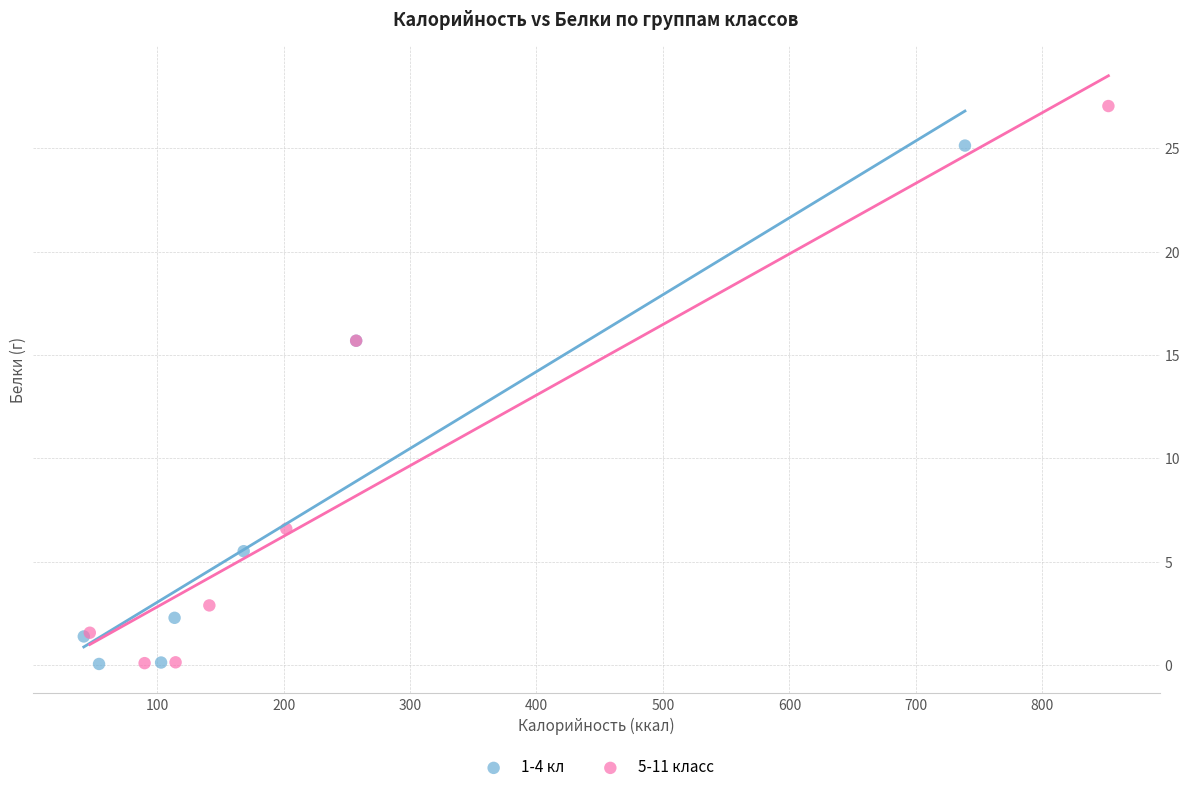

Which series contains the highest Y value?

5-11 класс